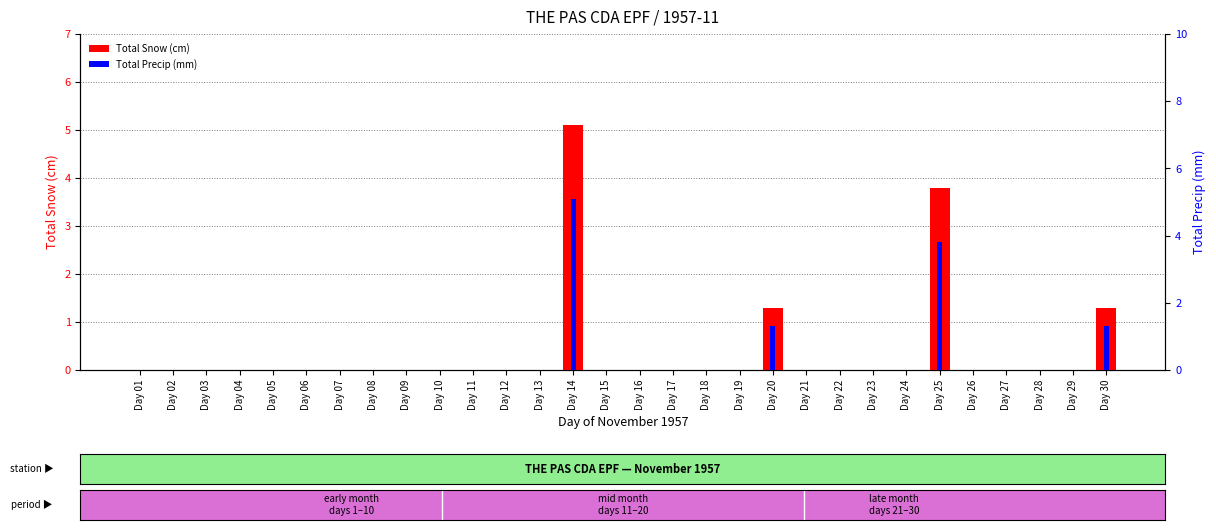

Rank the series at Day 10 from lowest to highest value.

Total Snow (cm), Total Precip (mm)